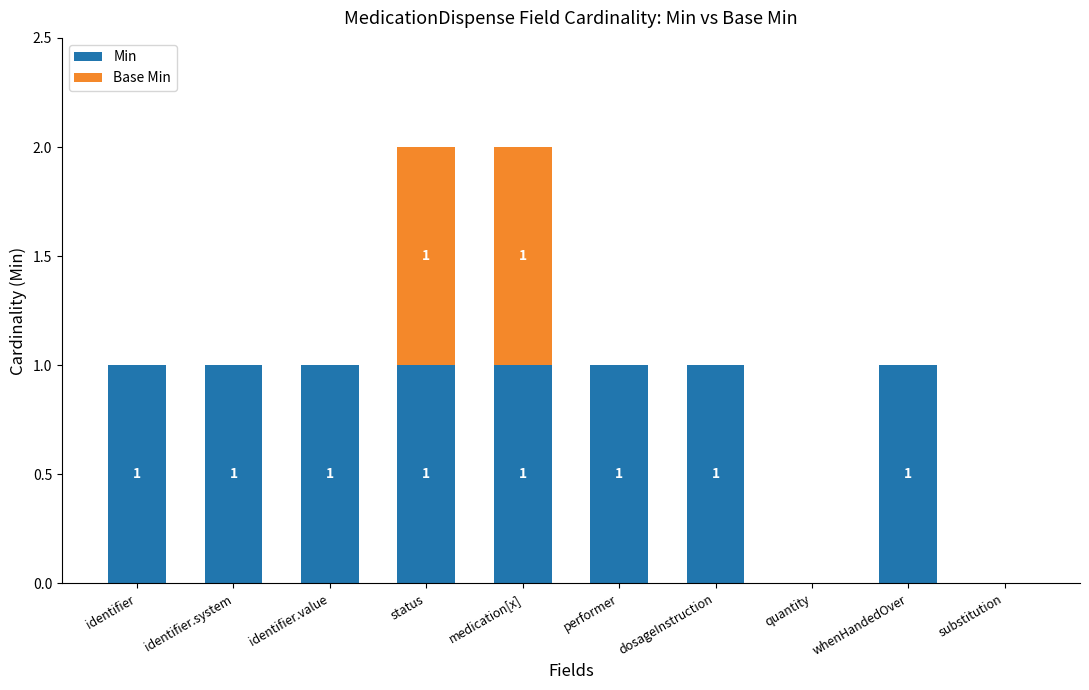

The Min series shows 0 at quantity. True or false?

True